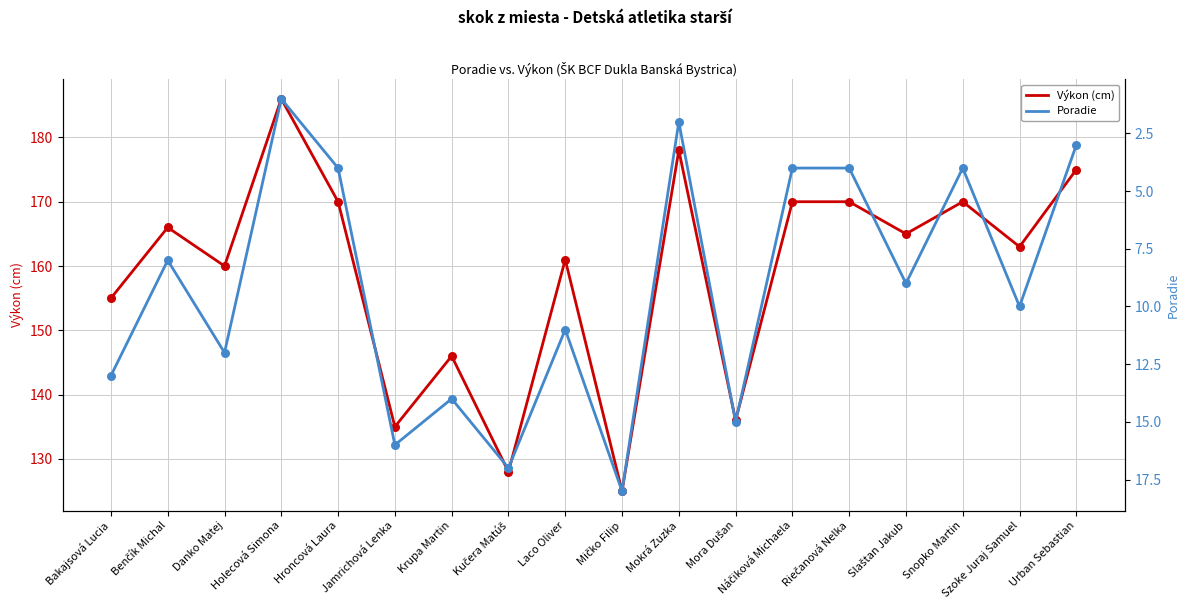

Which series reaches the maximum Y coordinate?

Výkon (cm)